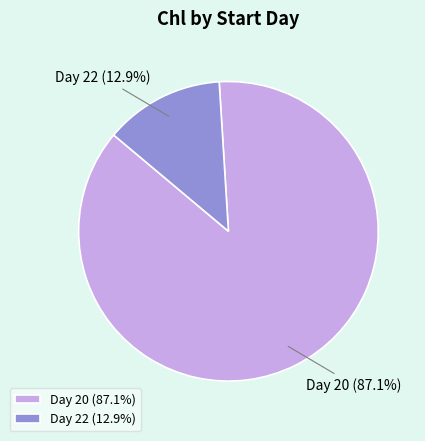

Which category has the smallest portion of the pie?

Day 22 (12.9%)